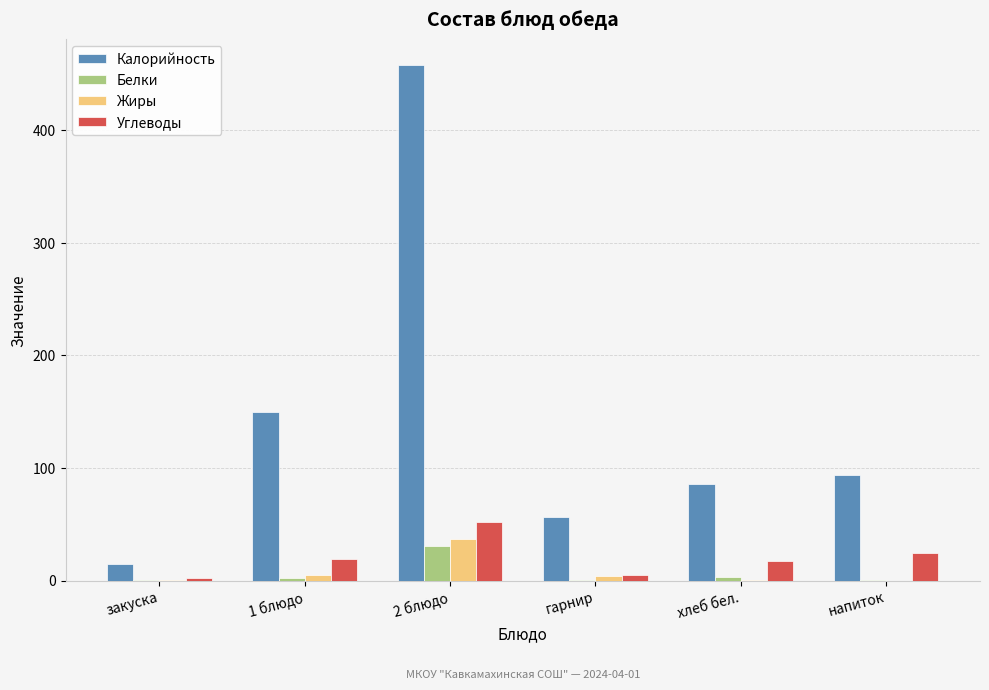

Count the number of categories in the chart.

6